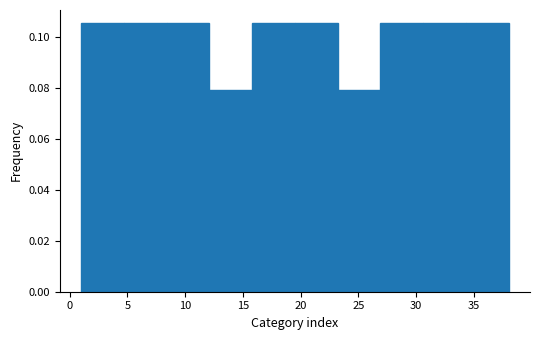

Reading left to right, transcribe this chart: for each bar, give the range it covers on the x-axis and its height. Neither the bar edges nor the heights are printed on the chart, so give them approximately, as read against the axes.

1.0 to 4.7: 0.106
4.7 to 8.4: 0.106
8.4 to 12.1: 0.106
12.1 to 15.8: 0.078
15.8 to 19.5: 0.106
19.5 to 23.2: 0.106
23.2 to 26.9: 0.078
26.9 to 30.6: 0.106
30.6 to 34.3: 0.106
34.3 to 38.0: 0.106